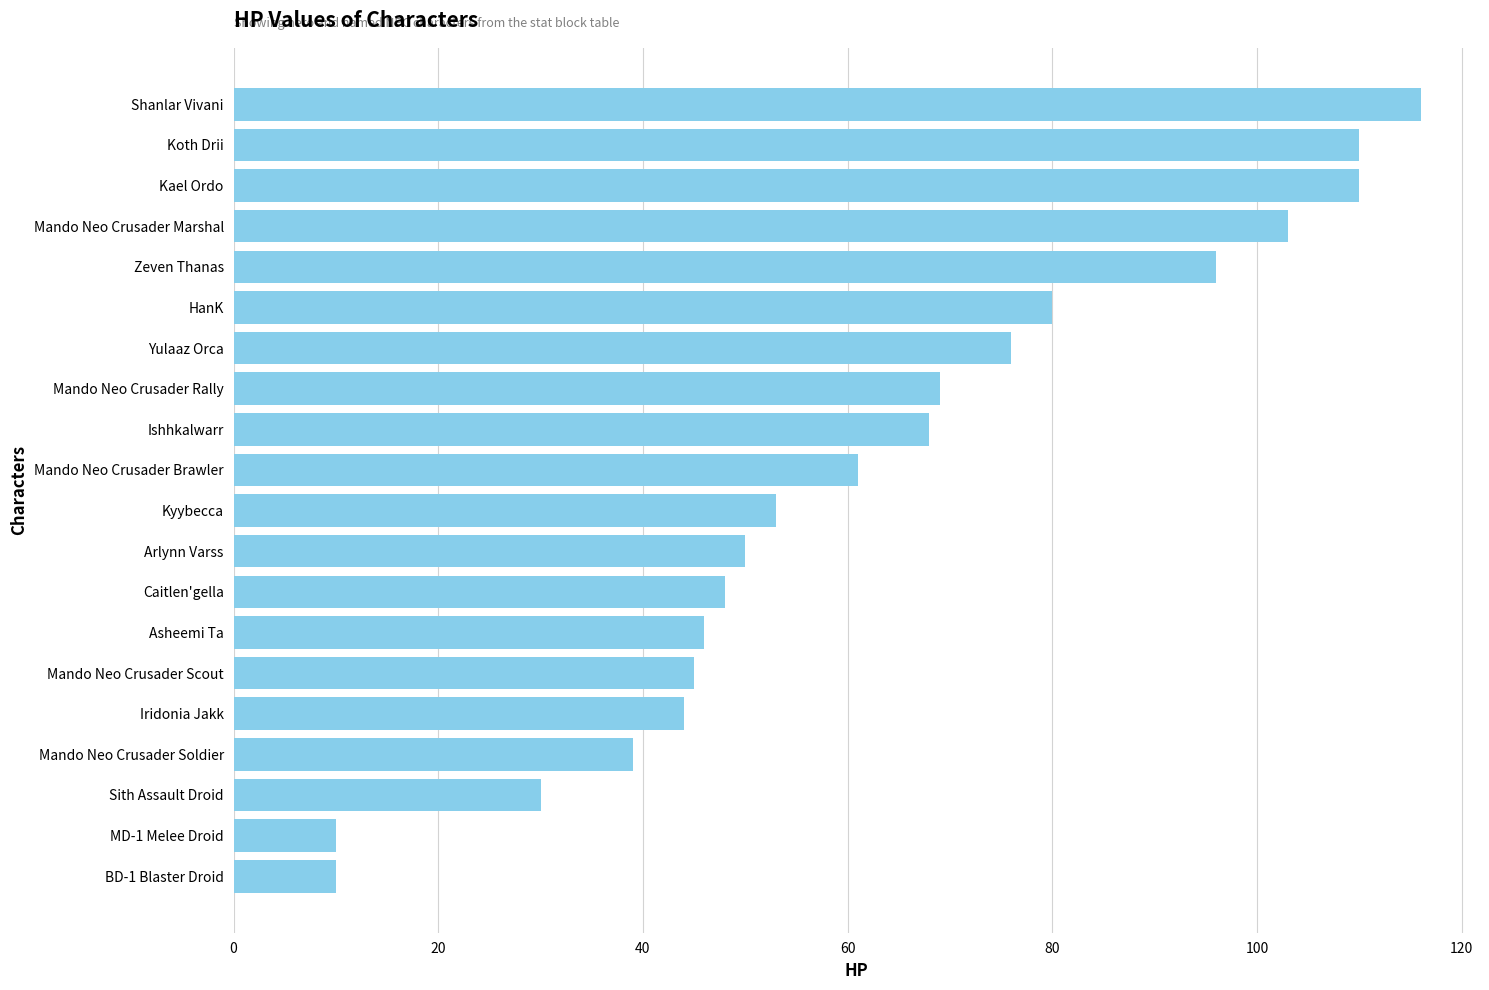

The value at Mando Neo Crusader Soldier is 39. True or false?

True